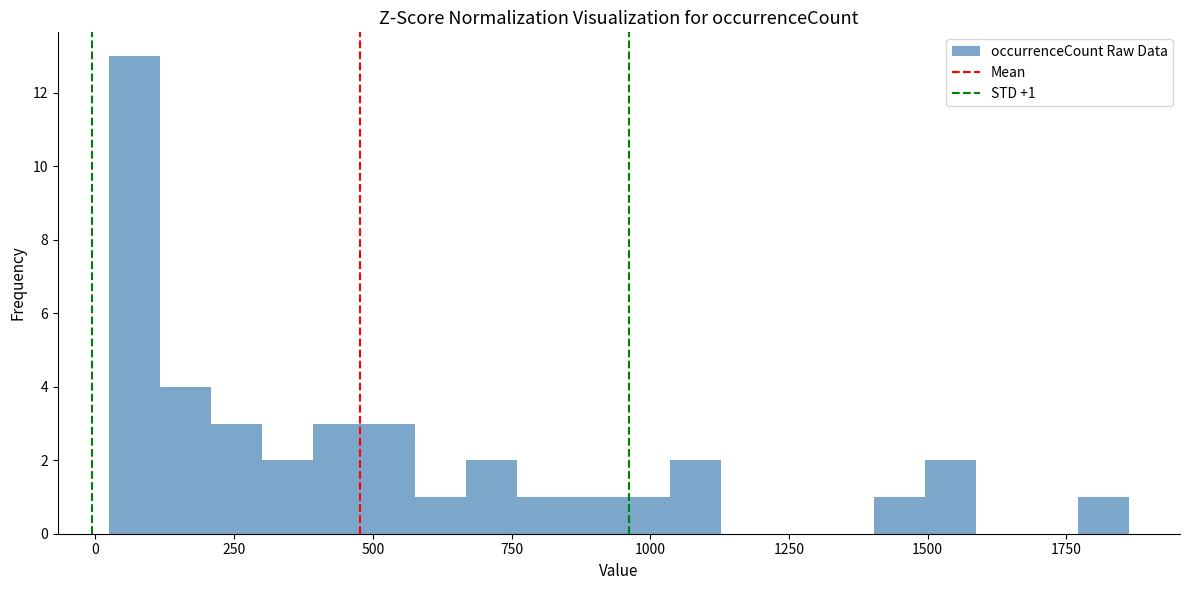

Read against the x-axis, roughly where is the centre of the tallest bar?

50